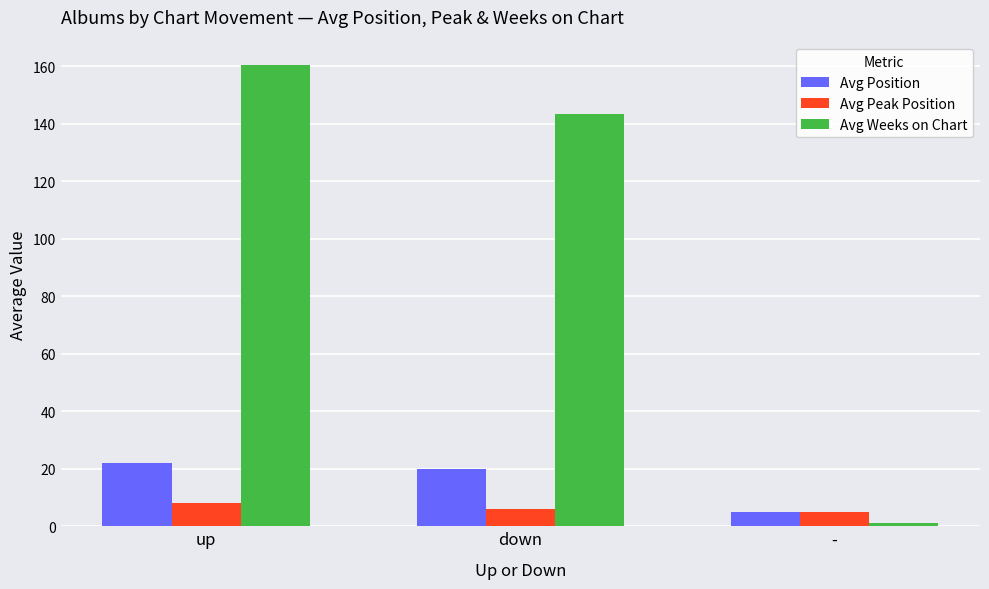

What is the minimum value shown in the chart?

1.0